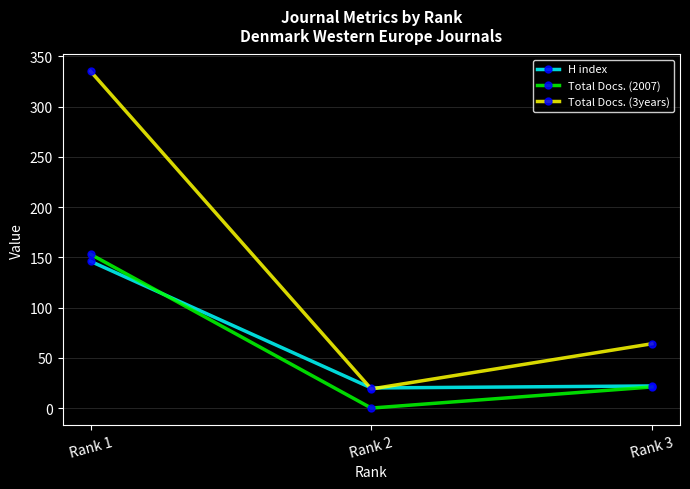

At which label does H index first exceed 22?

Rank 1